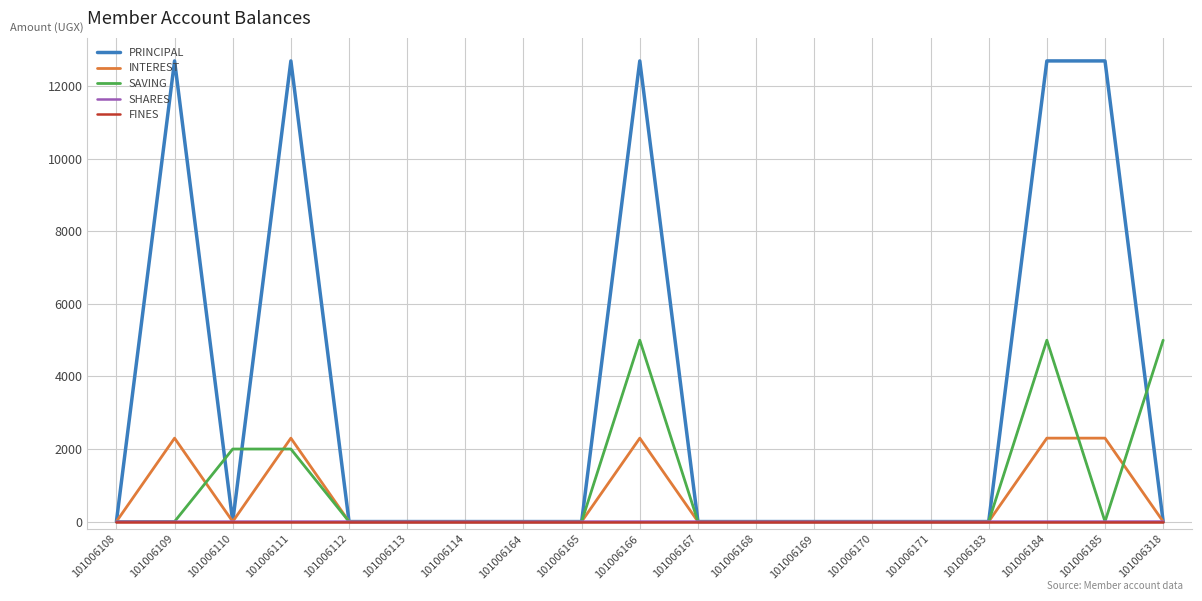

What is the greatest value displayed?

12700